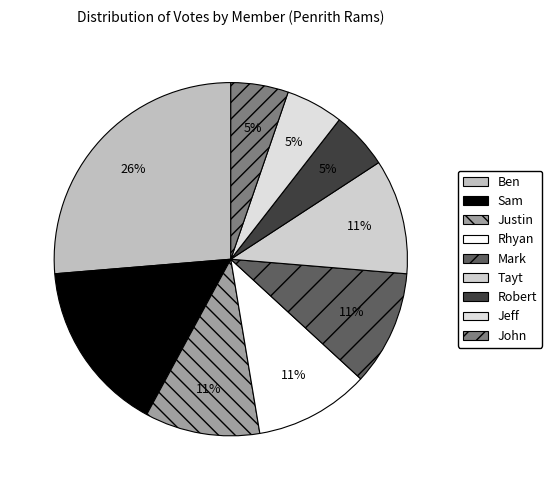

True or false: Ben accounts for 14% of the total.

False